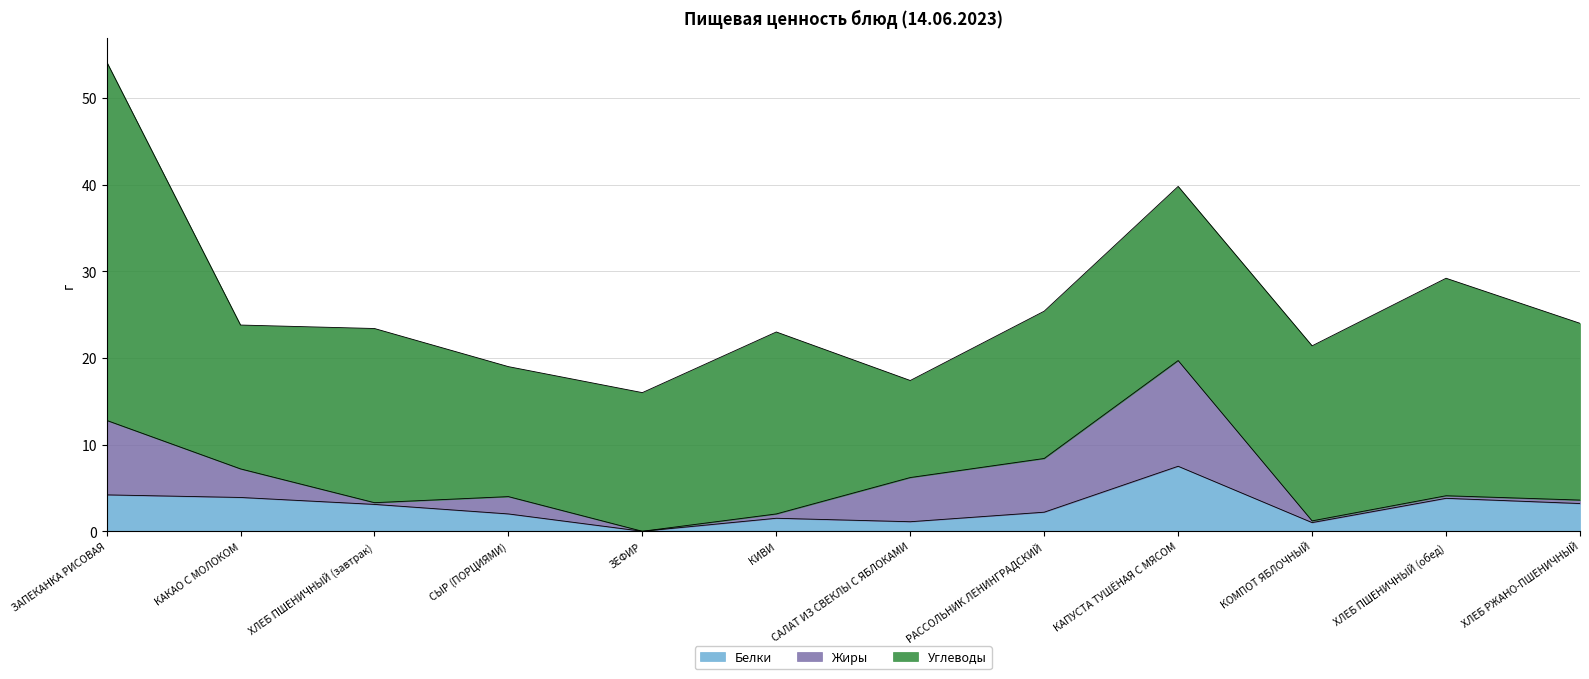

What is the difference between the maximum and minimum values in the Углеводы series?

30.2